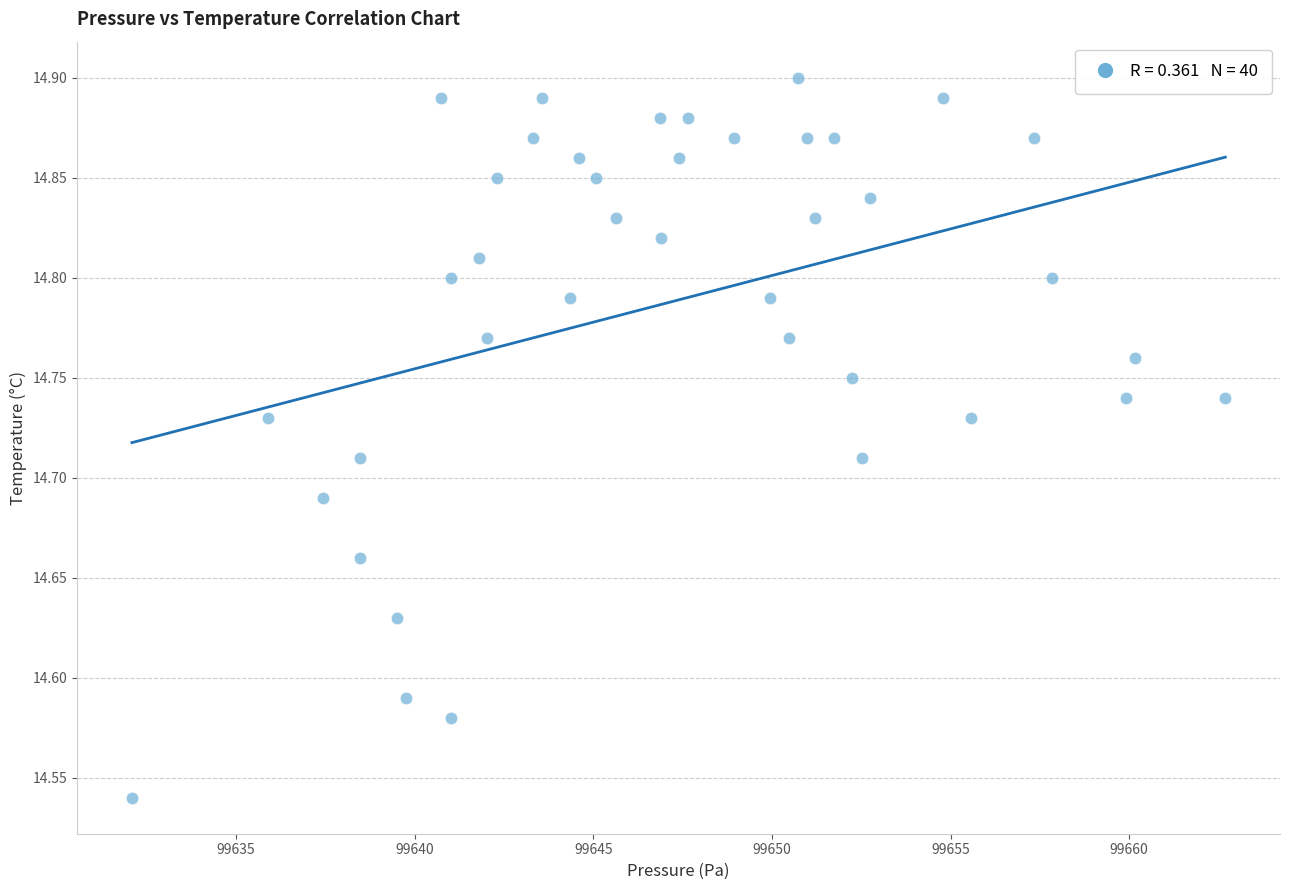

What is the range of Y values (max minus min)?

0.4